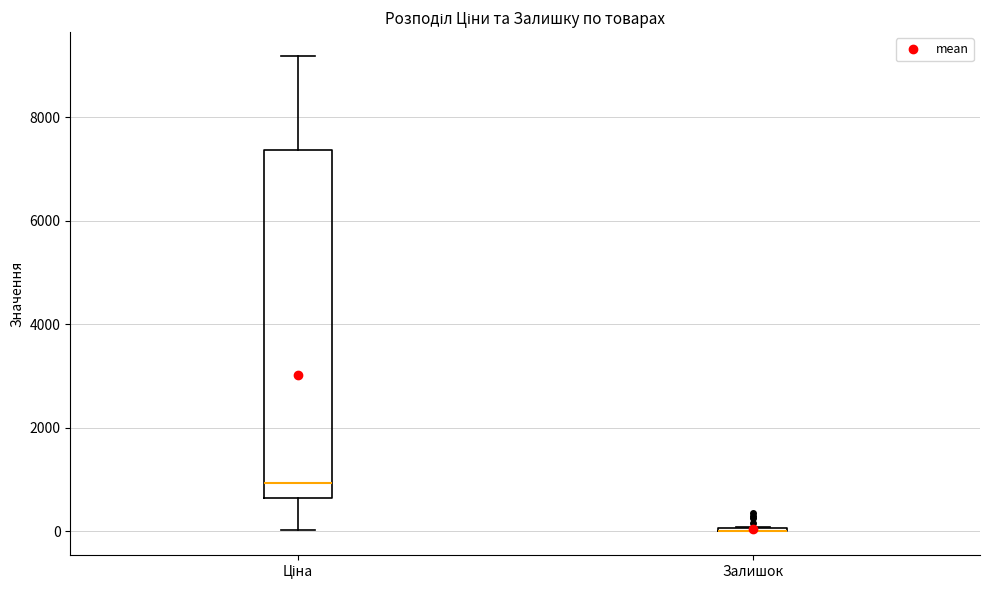

Reading left to right, read every box against the y-axis: the position of its median line, the range the box covers, and the ends of its whiskers. The values are not printed on the chart, so give them approximately, as read against the axis.

Ціна: median 1000, box 600 to 7400, whiskers 0 to 9200
Залишок: box collapsed to a line at 0, whiskers 0 to 0